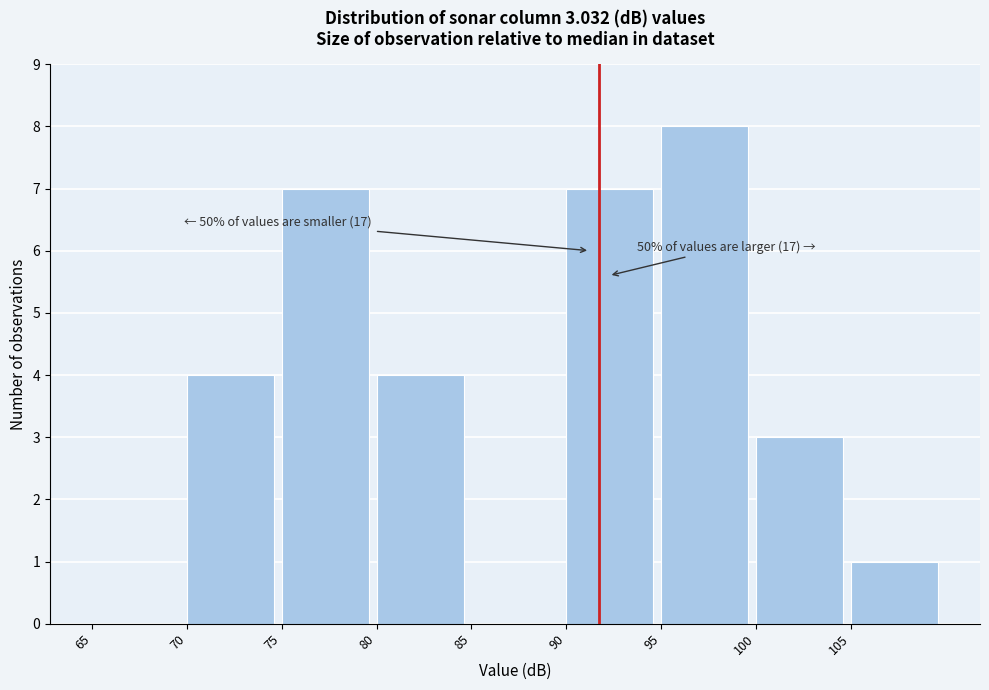

Which range on the x-axis has the tallest bar?

95 to 100